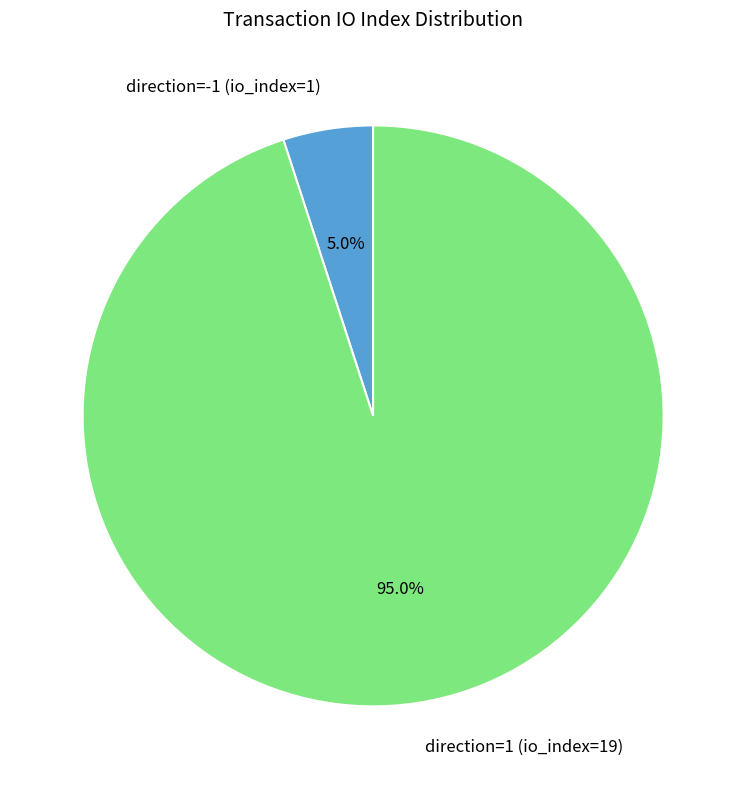

True or false: direction=-1 (io_index=1) accounts for 17% of the total.

False